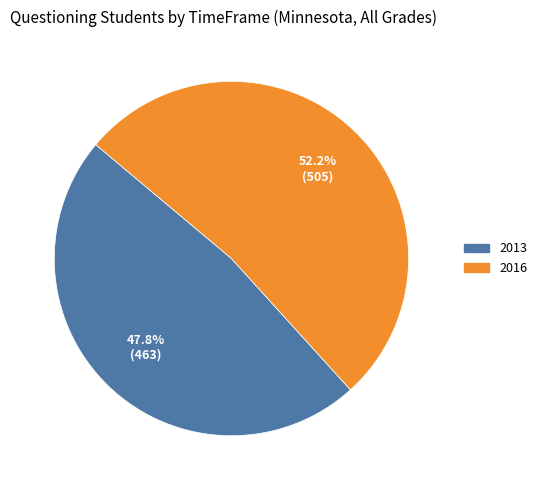

To the nearest percent, what is the difference between the largest and smallest slice percentages?

4%